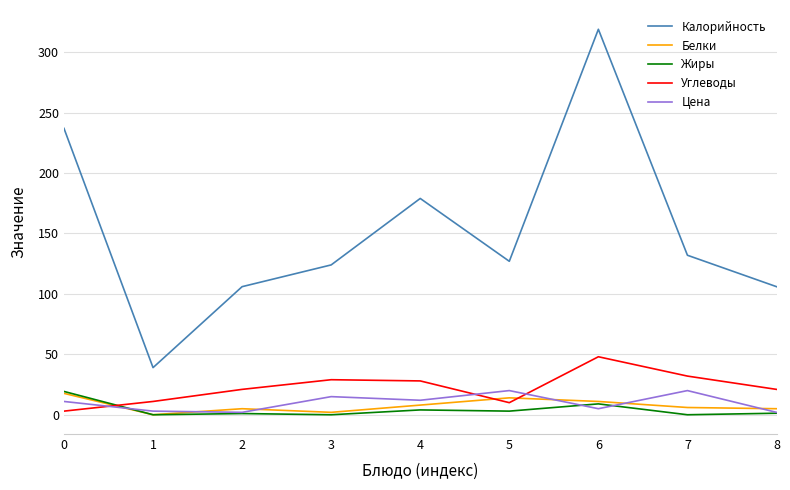

What is the difference between the highest and lowest values at 1?

39.0